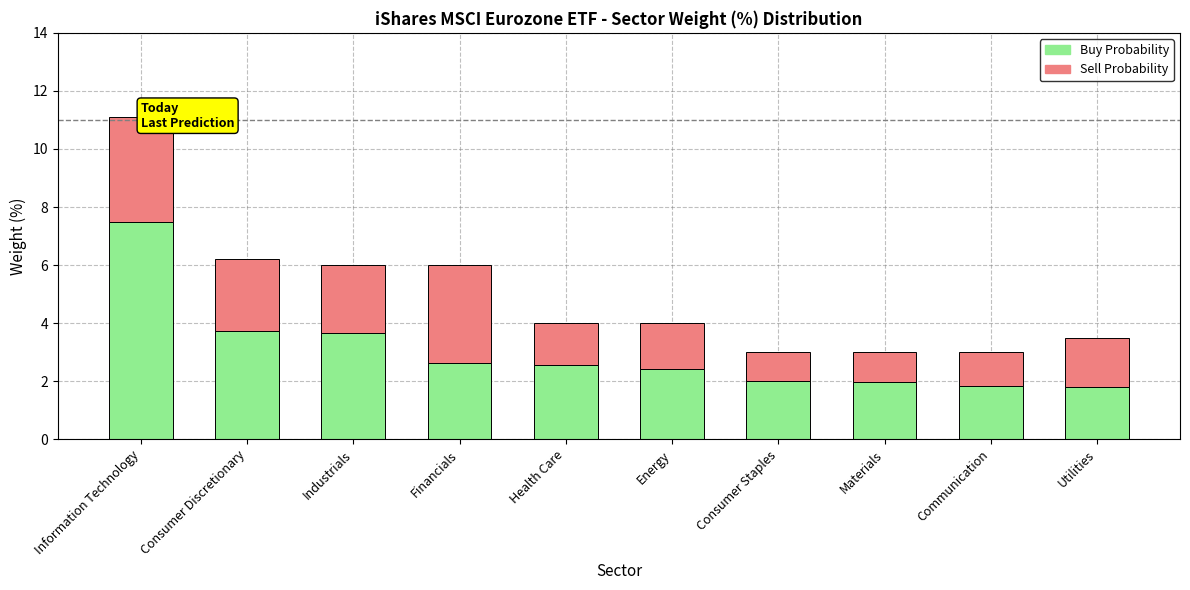

Is it true that Buy Probability equals 0.8 at Health Care?

False